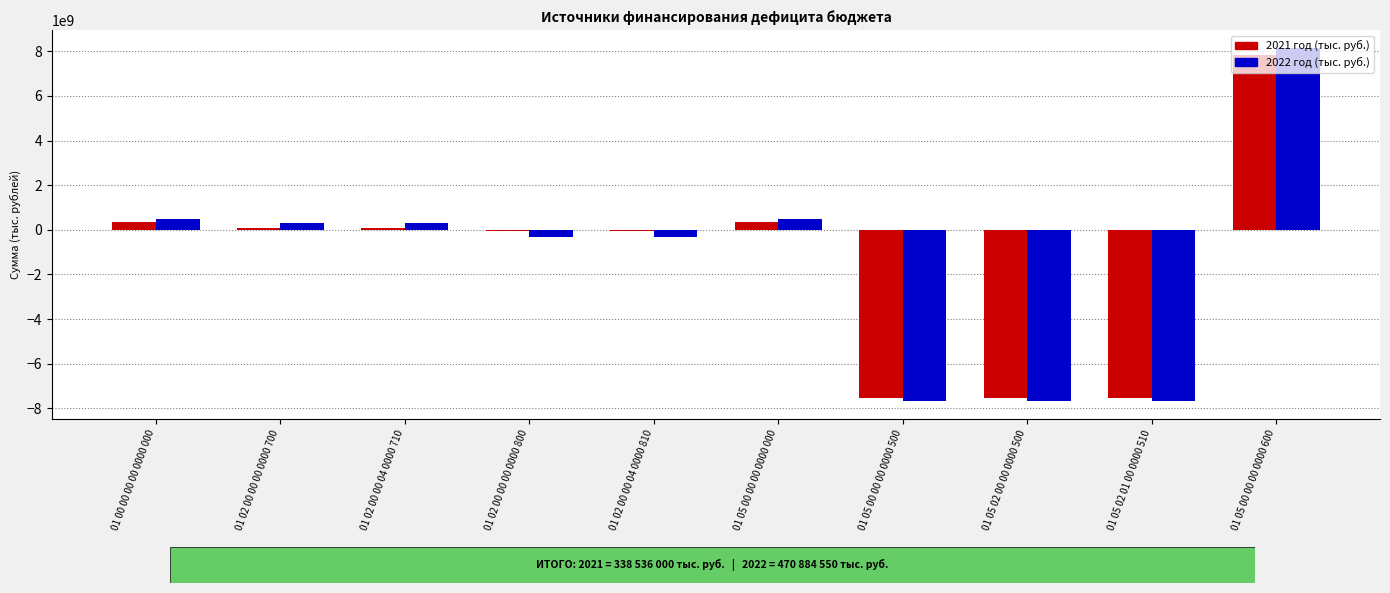

What is the spread (max minus min) of values at 01 05 00 00 00 0000 500?

171894400.0